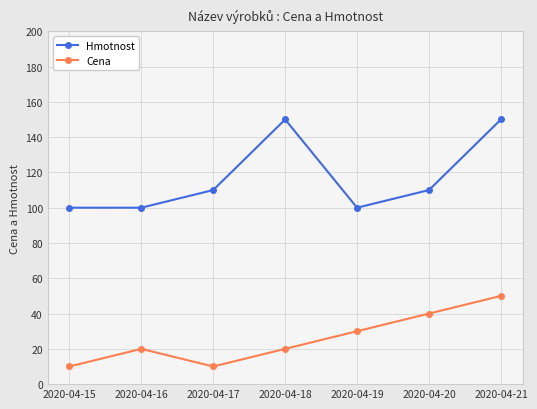

Is it true that Hmotnost equals 40 at 2020-04-17?

False